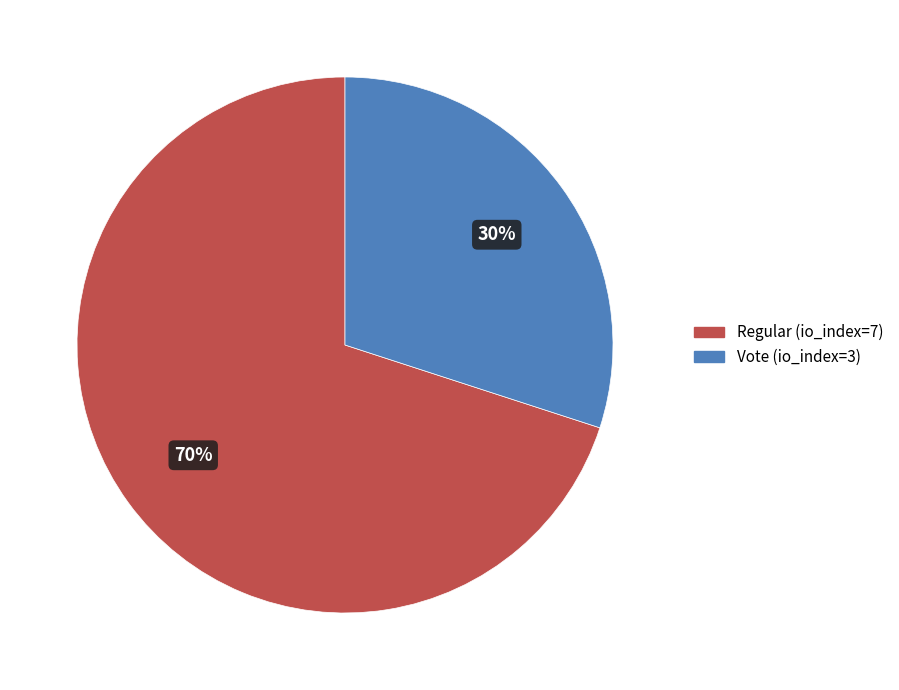

Do Vote (io_index=3) and Regular (io_index=7) together represent more than half of the pie?

Yes